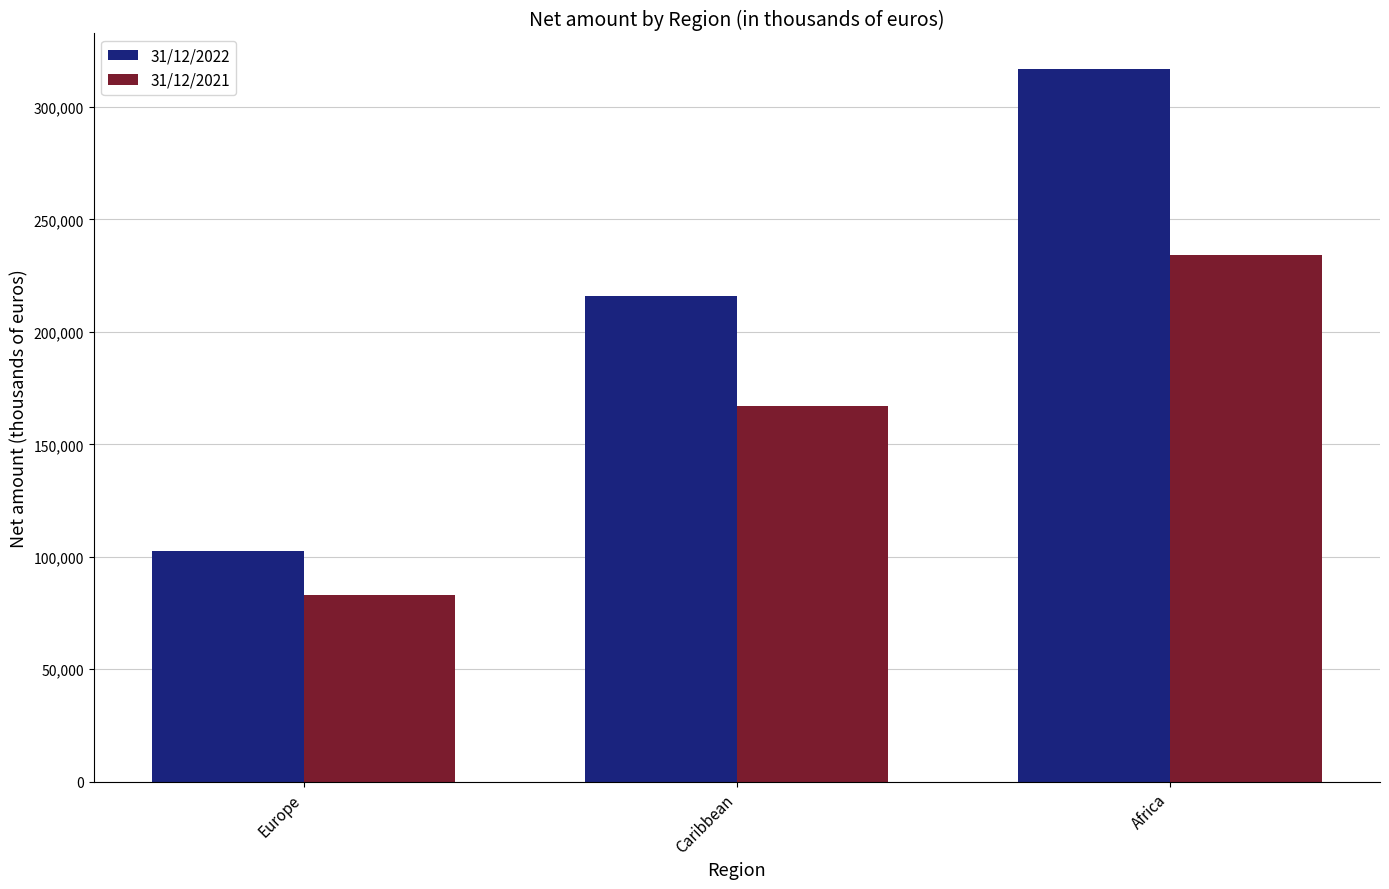

At how many categories does at least one series exceed 314298?

1